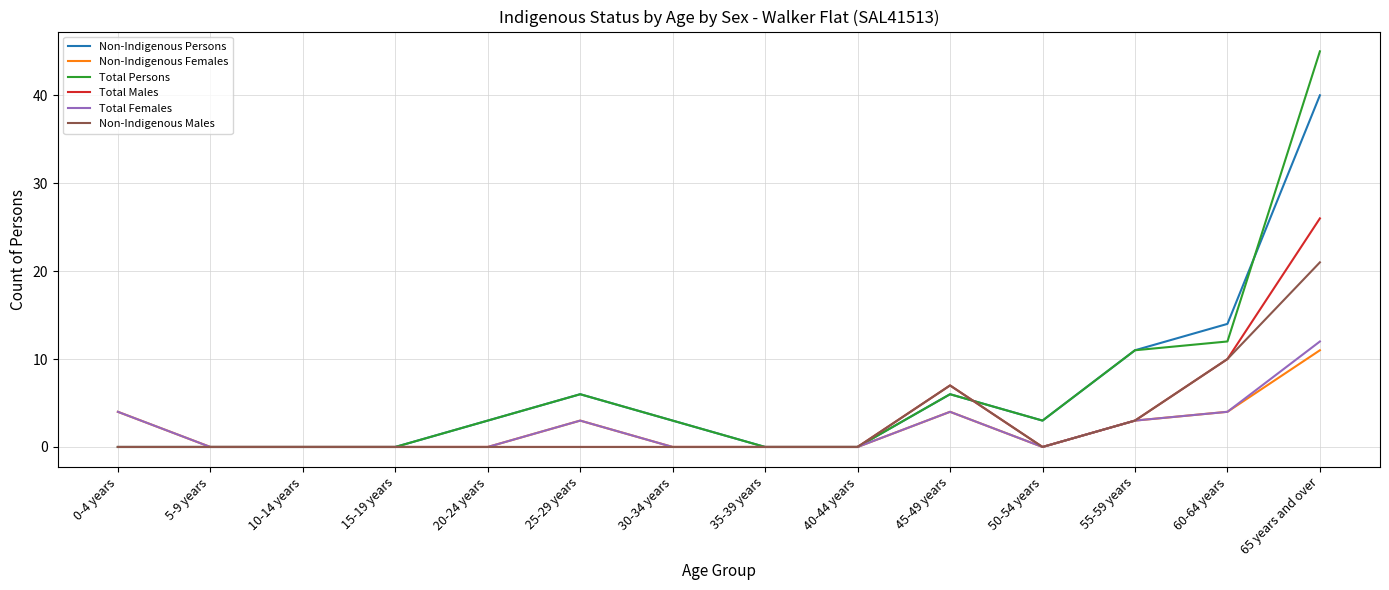

What is the average value of the Total Males series?

3